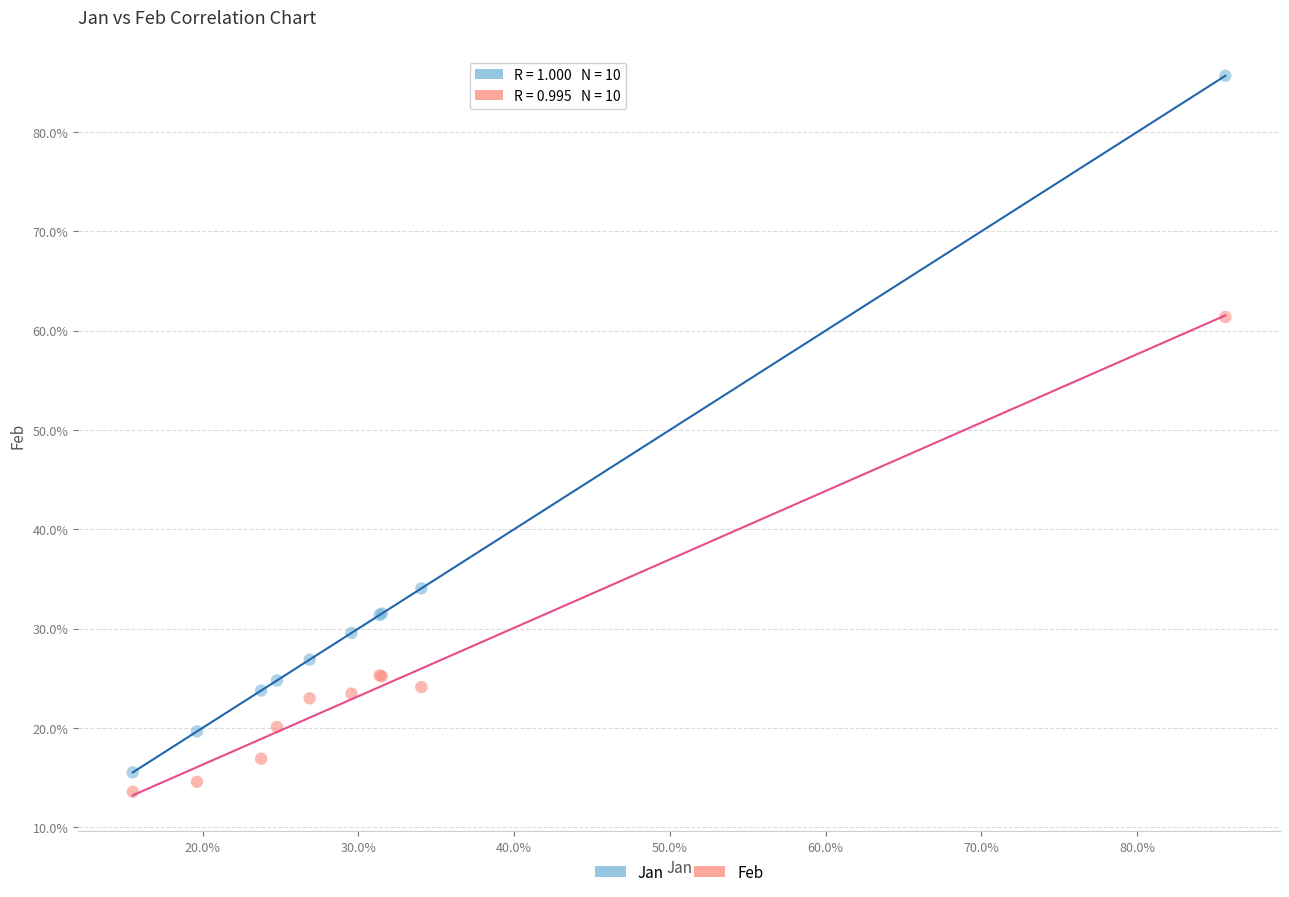

Which series has the largest Y range (max minus min)?

Jan